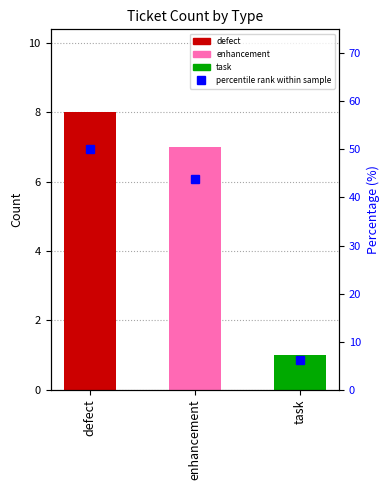

What is the change in value from defect to task?

-43.8